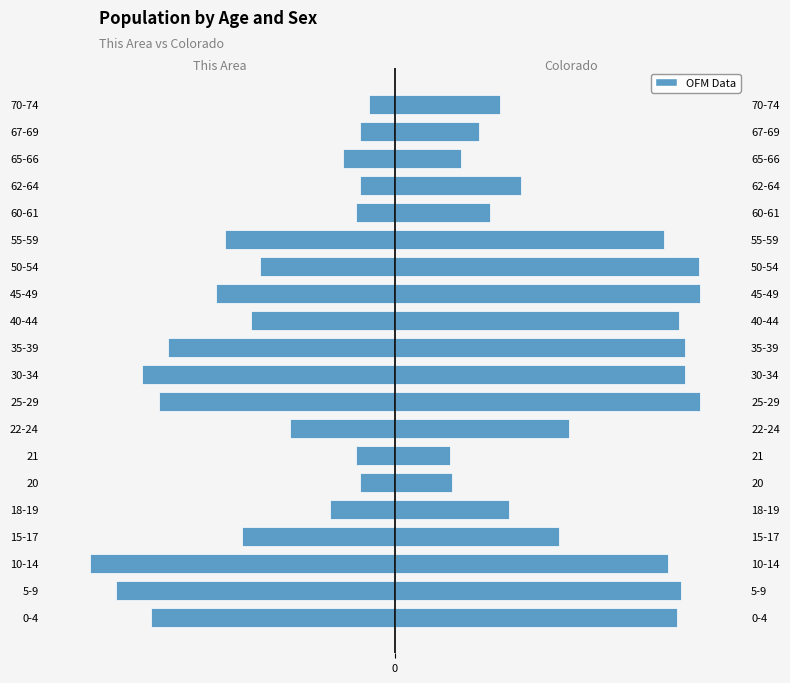

Where is This Area (Female) nearest to the value -38?

55-59